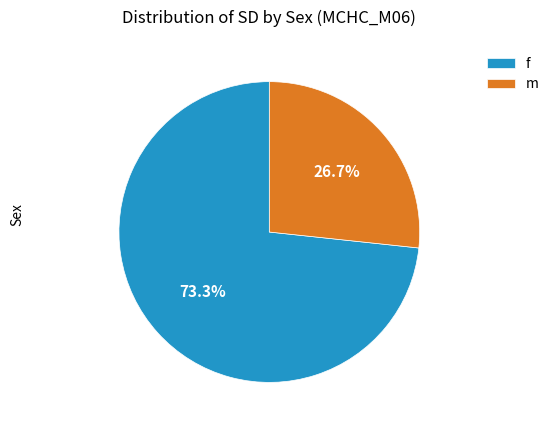

How many segments does this pie chart have?

2